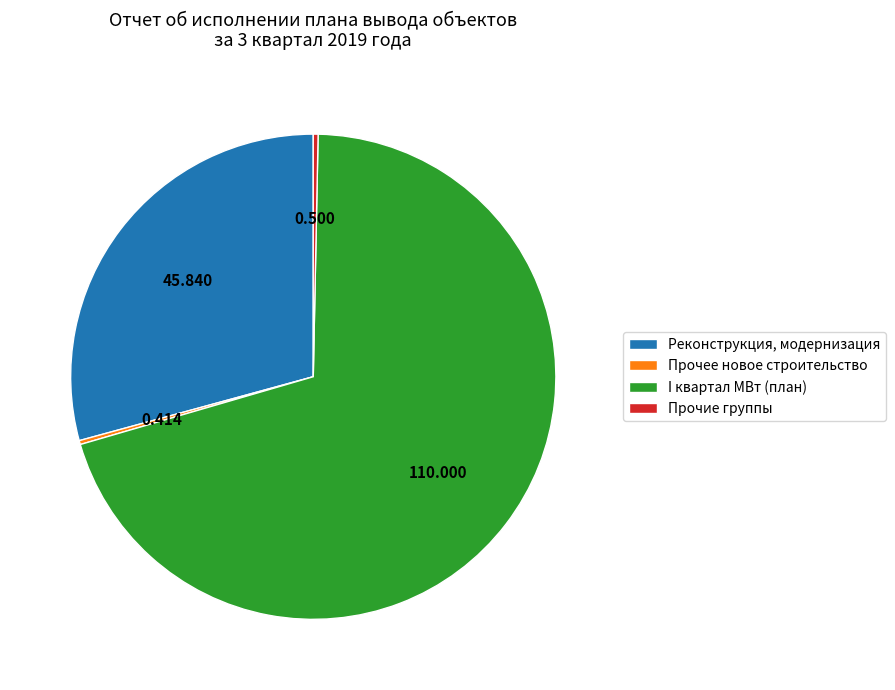

Which has a higher value, Реконструкция, модернизация or I квартал МВт (план)?

I квартал МВт (план)